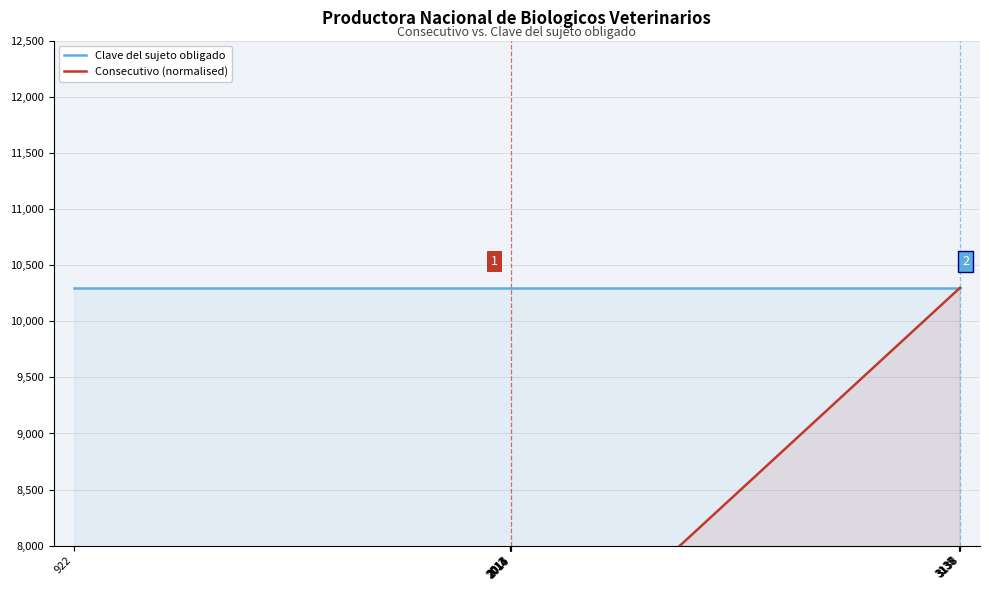

True or false: Consecutivo (normalised) and Clave del sujeto obligado cross at least once.

False